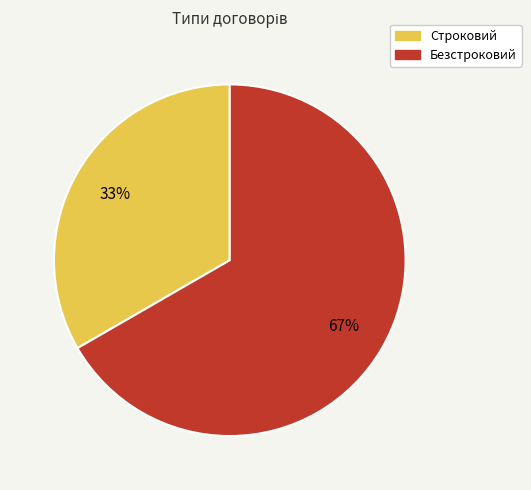

Which has a higher value, Строковий or Безстроковий?

Безстроковий